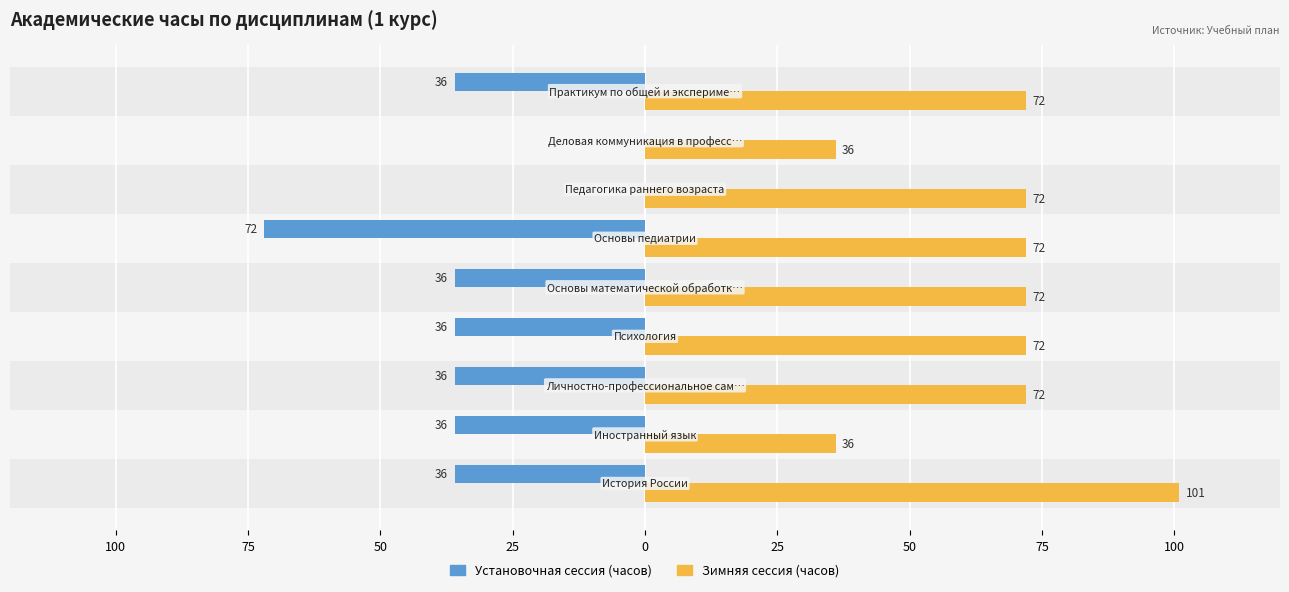

What are all the series names shown in the legend?

Установочная сессия (часов), Зимняя сессия (часов)